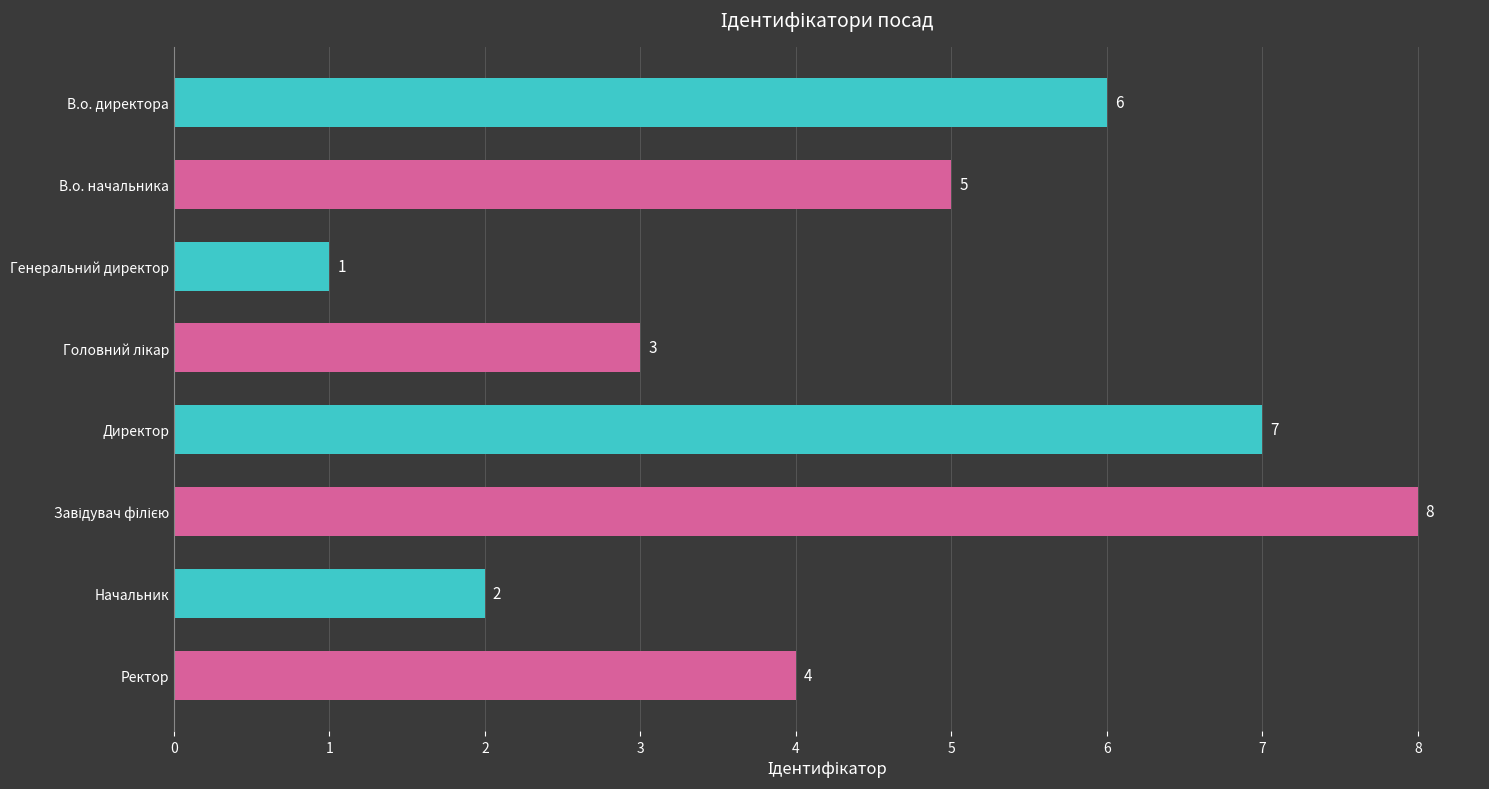

What is the difference between the second highest and minimum values?

6